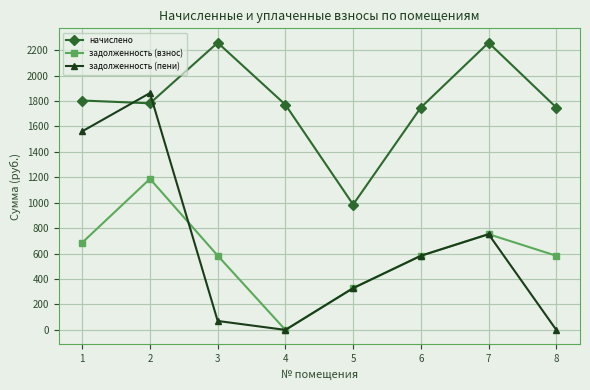

In начислено, how many points are higher than both neighbors (excluding endpoints)?

2